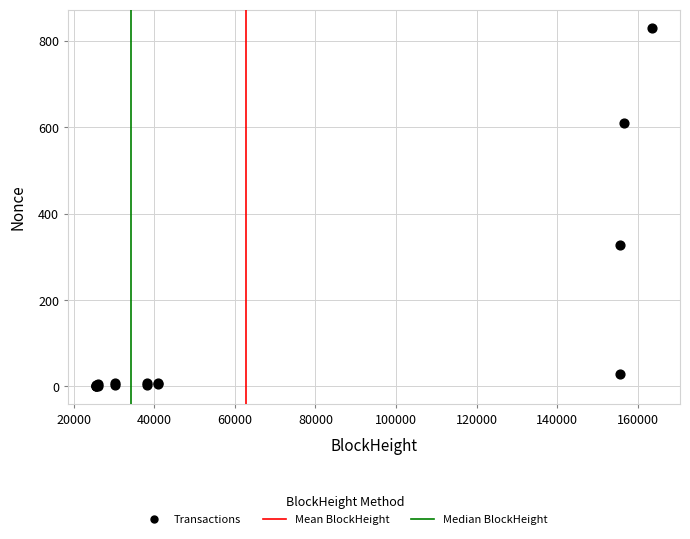

What Y value in the scatter plot is closest to 415?

328